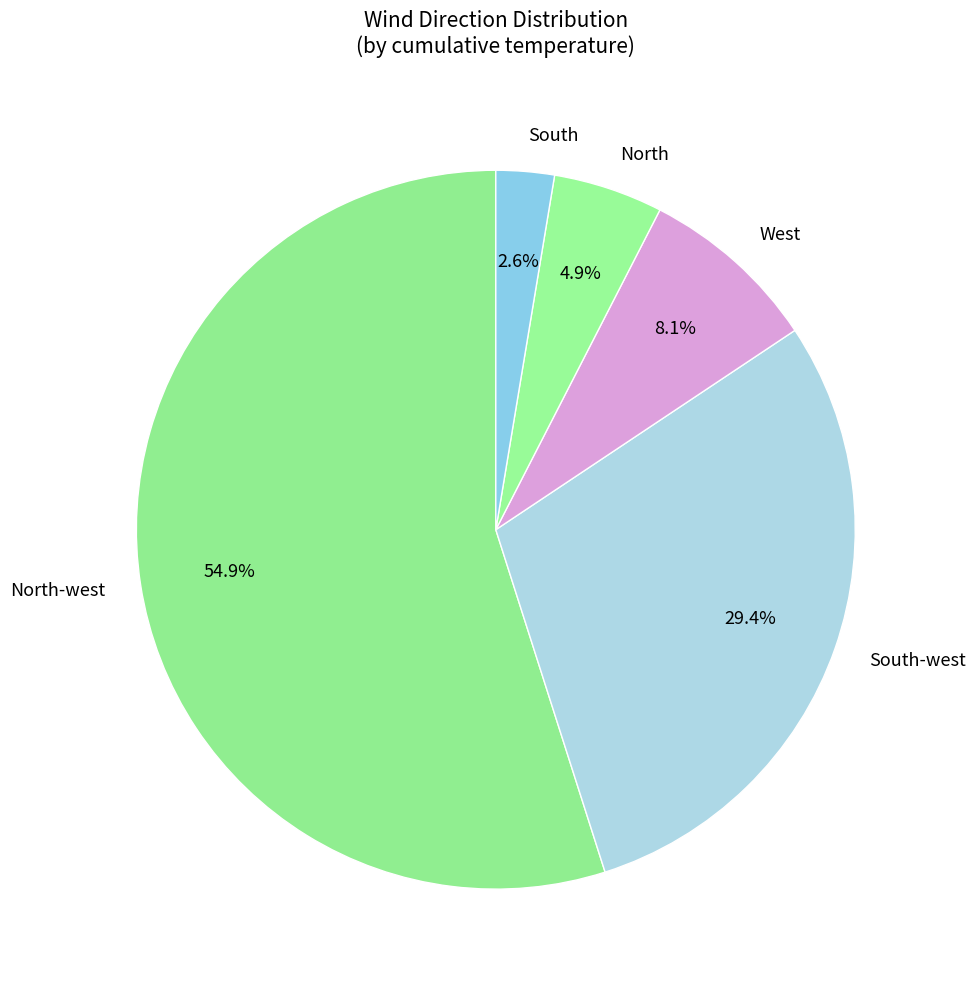

What percentage is the North-west slice, to the nearest percent?

55%